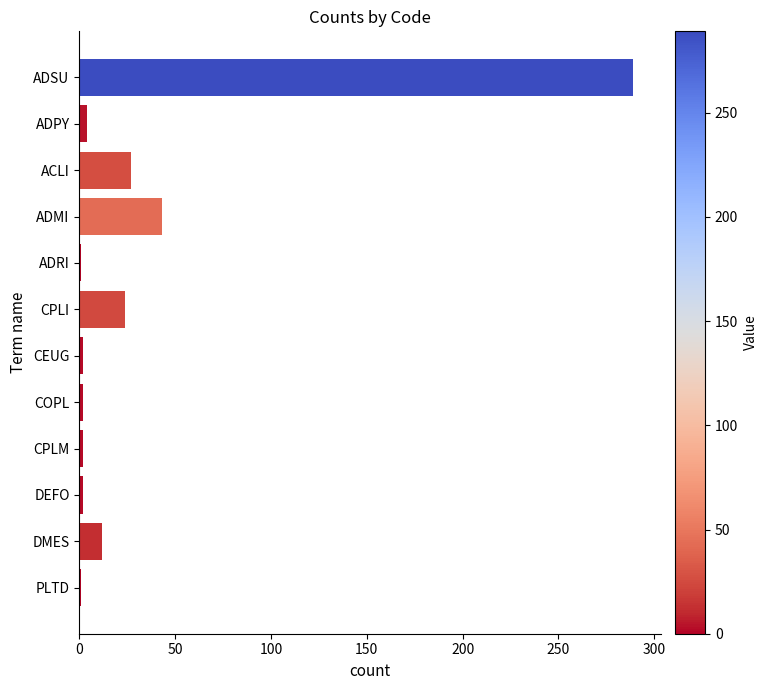

The value at ADMI is 43. True or false?

True